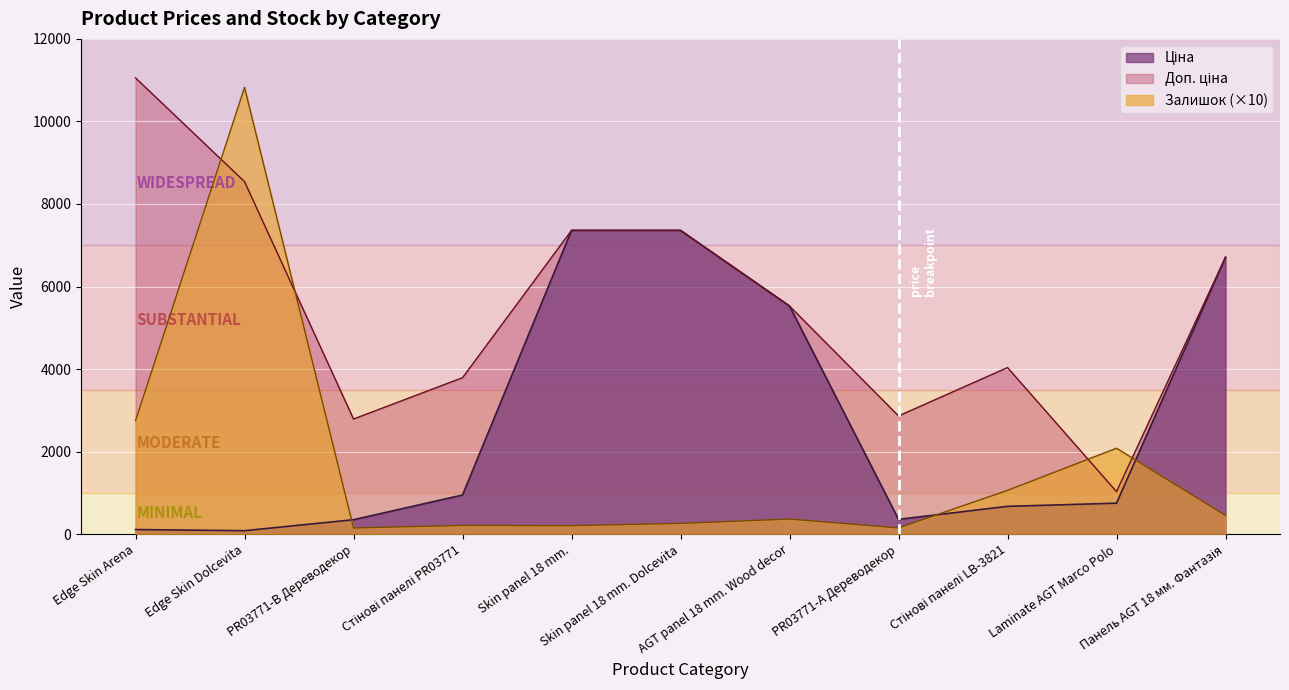

How many values in the Ціна series are below 749?

5